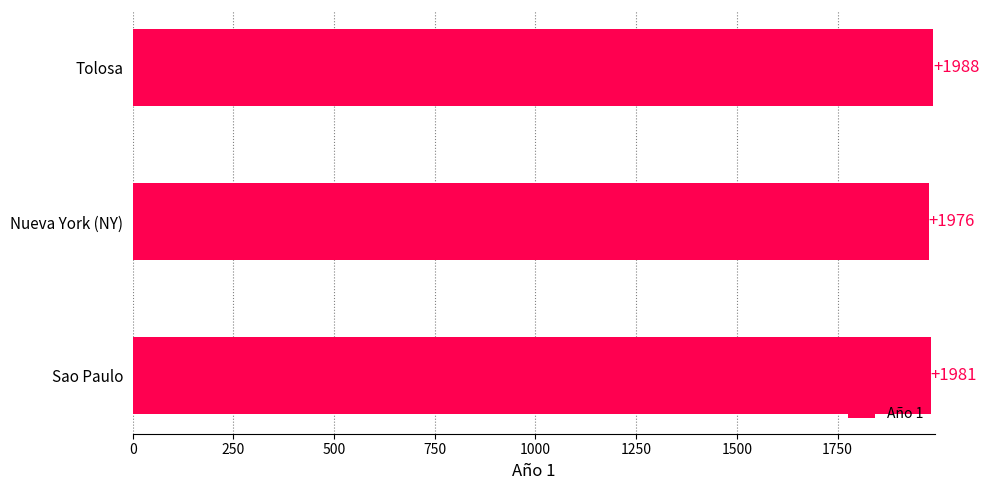

Rank the categories by value from lowest to highest.

Nueva York (NY), Sao Paulo, Tolosa